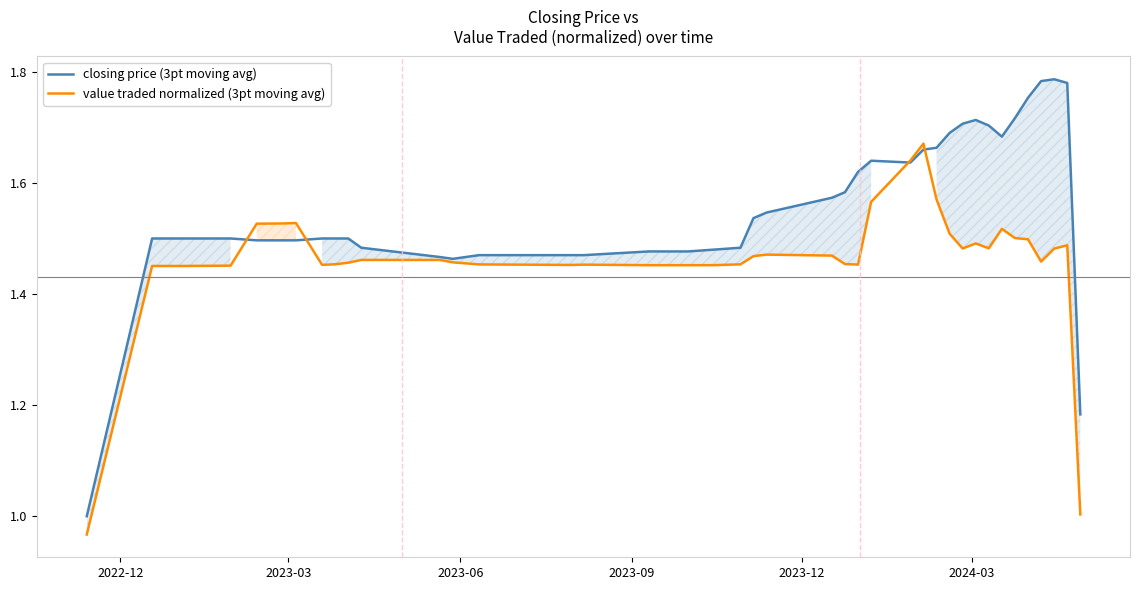

What is the value of the closing price (3pt moving avg) point at the 31st from the left?

1.7